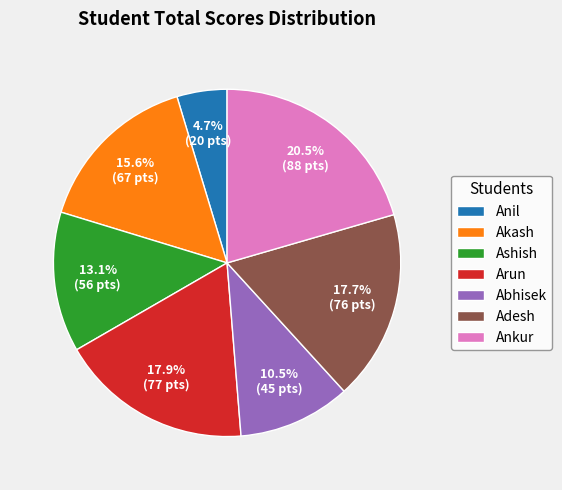

To the nearest percent, what is the difference between the largest and smallest slice percentages?

16%